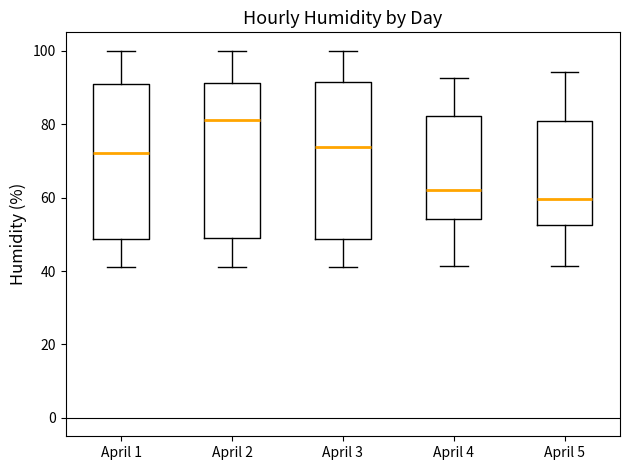

Reading left to right, transcribe this box plot: for each box, give where its median line is, the range the box spans, and where its two whiskers end, as read against the y-axis. The values are not printed on the chart, so give them approximately, as read against the axis.

April 1: median 72, box 48 to 92, whiskers 42 to 100
April 2: median 82, box 50 to 92, whiskers 42 to 100
April 3: median 74, box 48 to 92, whiskers 42 to 100
April 4: median 62, box 54 to 82, whiskers 42 to 92
April 5: median 60, box 52 to 80, whiskers 42 to 94